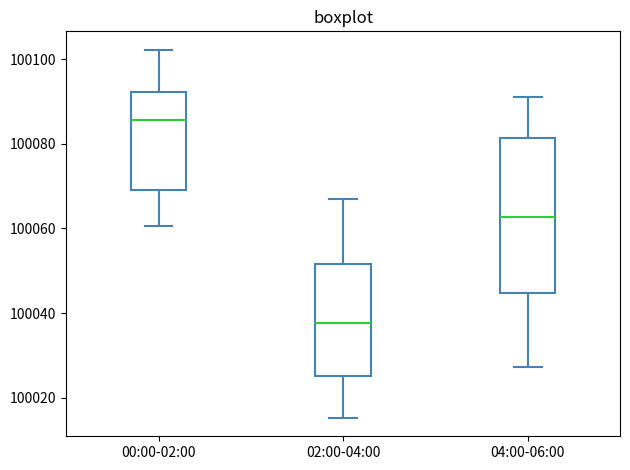

Reading left to right, transcribe this box plot: for each box, give where its median line is, the range the box spans, and where its two whiskers end, as read against the y-axis. The values are not printed on the chart, so give them approximately, as read against the axis.

00:00-02:00: median 100086, box 100070 to 100092, whiskers 100060 to 100102
02:00-04:00: median 100038, box 100026 to 100052, whiskers 100016 to 100066
04:00-06:00: median 100062, box 100044 to 100082, whiskers 100028 to 100090